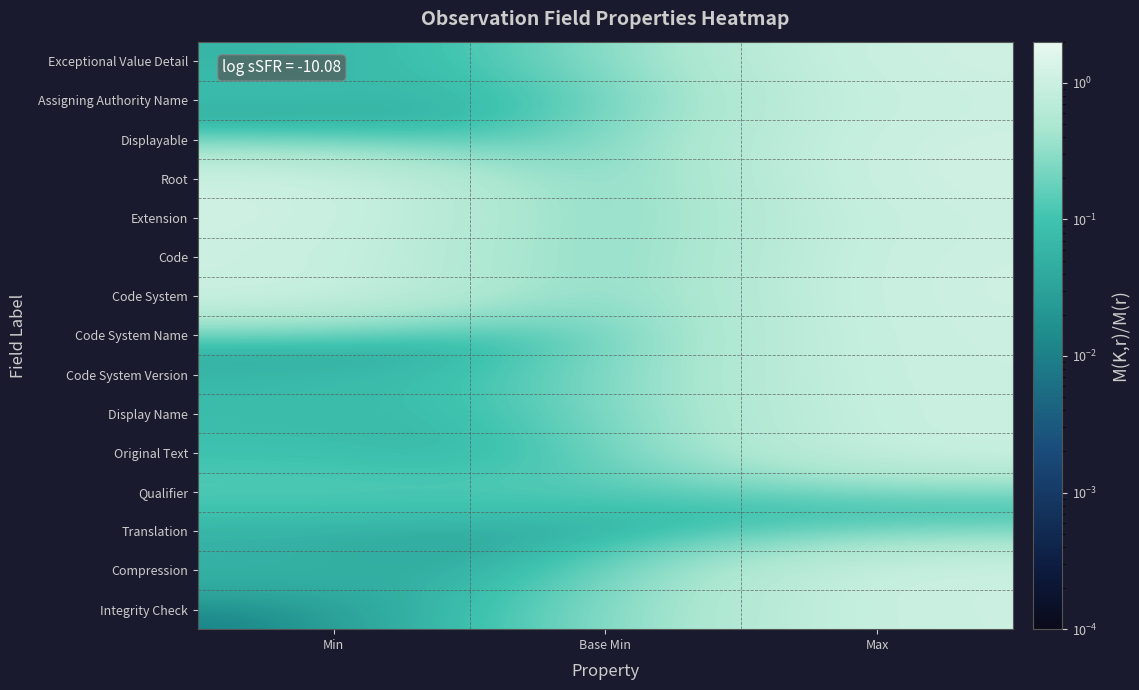

At which category is the sum across all series the highest?

Max